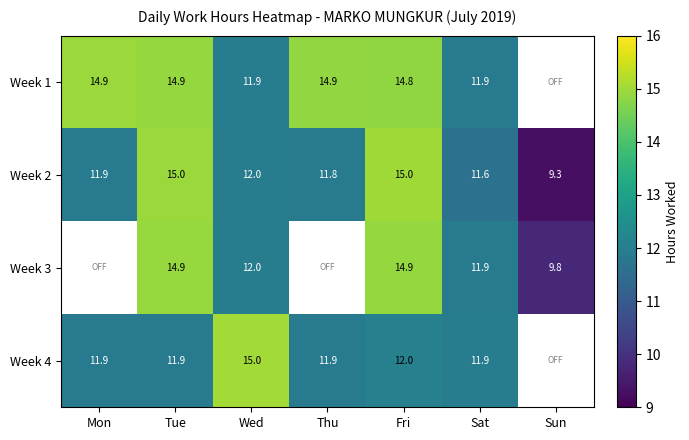

Which category has the lowest value in the Week 2 series?

Sun